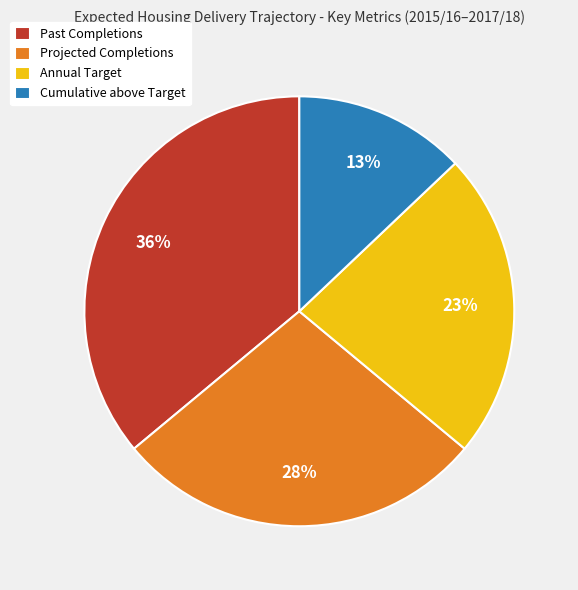

How many slices are in this pie chart?

4